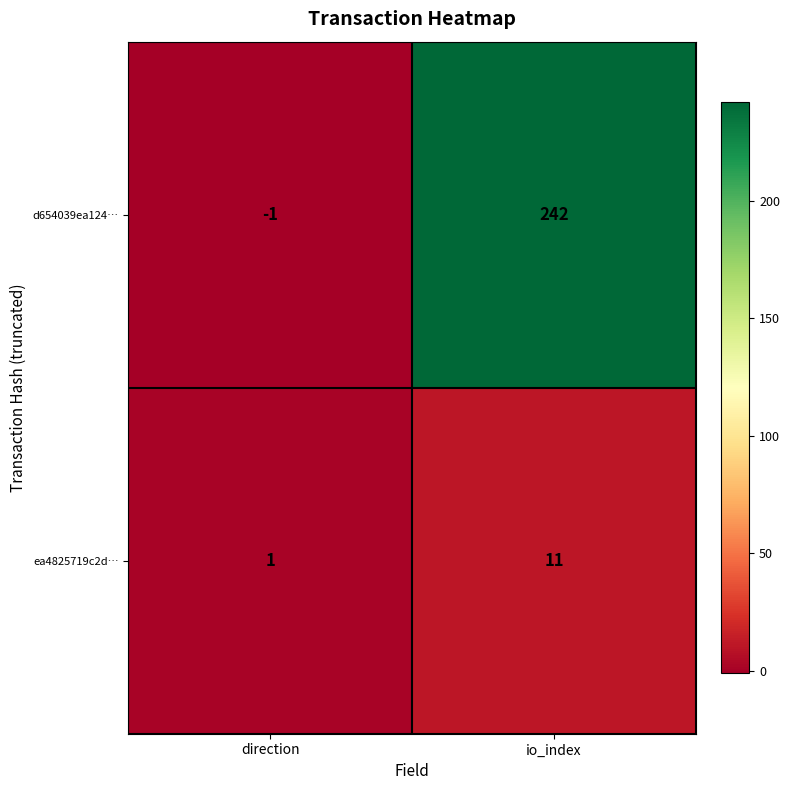

Reading left to right, transcribe all the data shown in this chart.

d654039ea124…: -1	242
ea4825719c2d…: 1	11